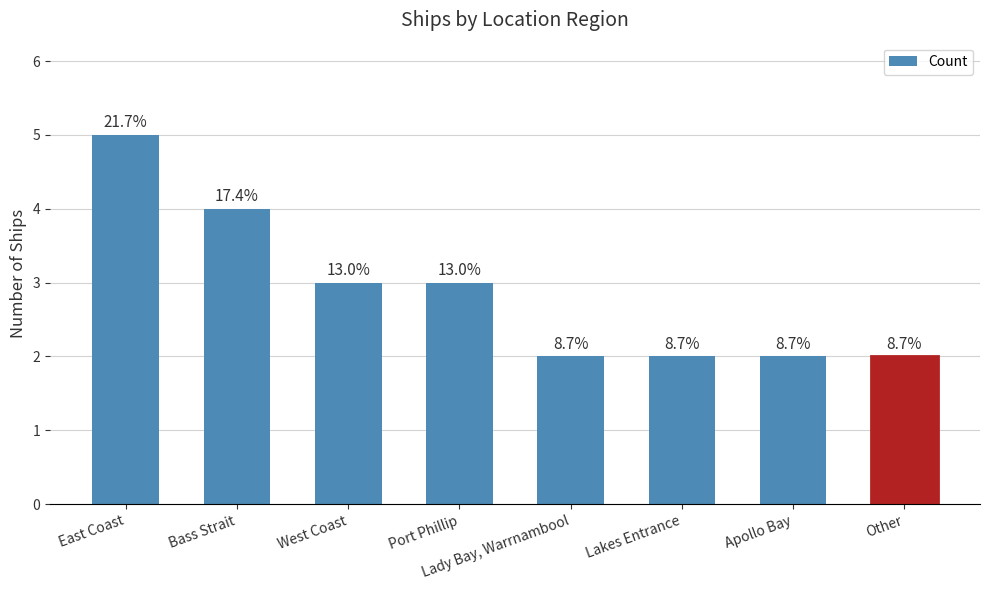

How many bars are there in total?

8